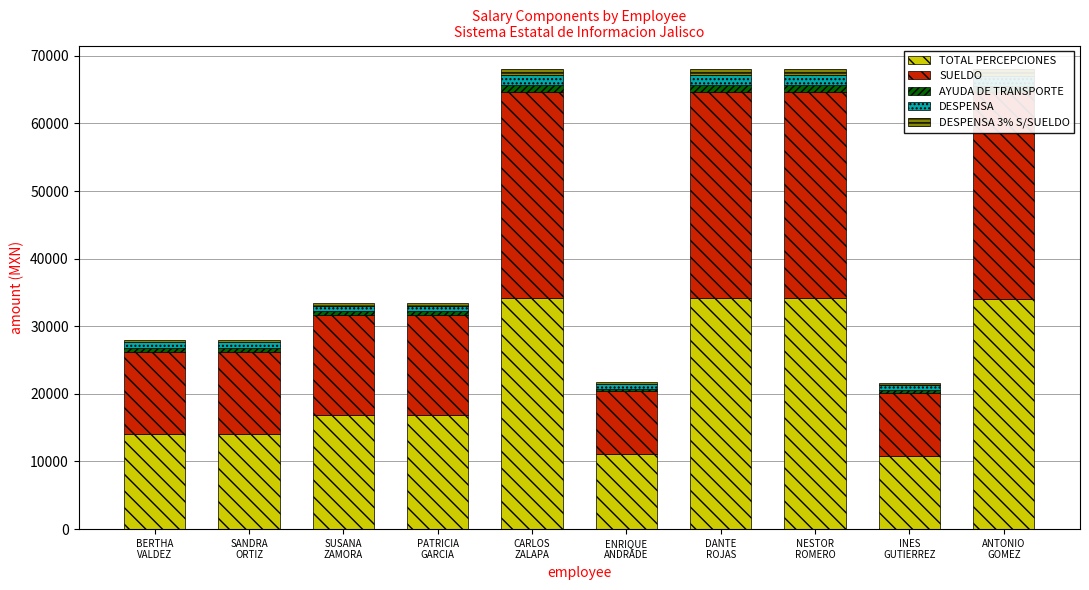

At how many categories does at least one series exceed 24146?

4